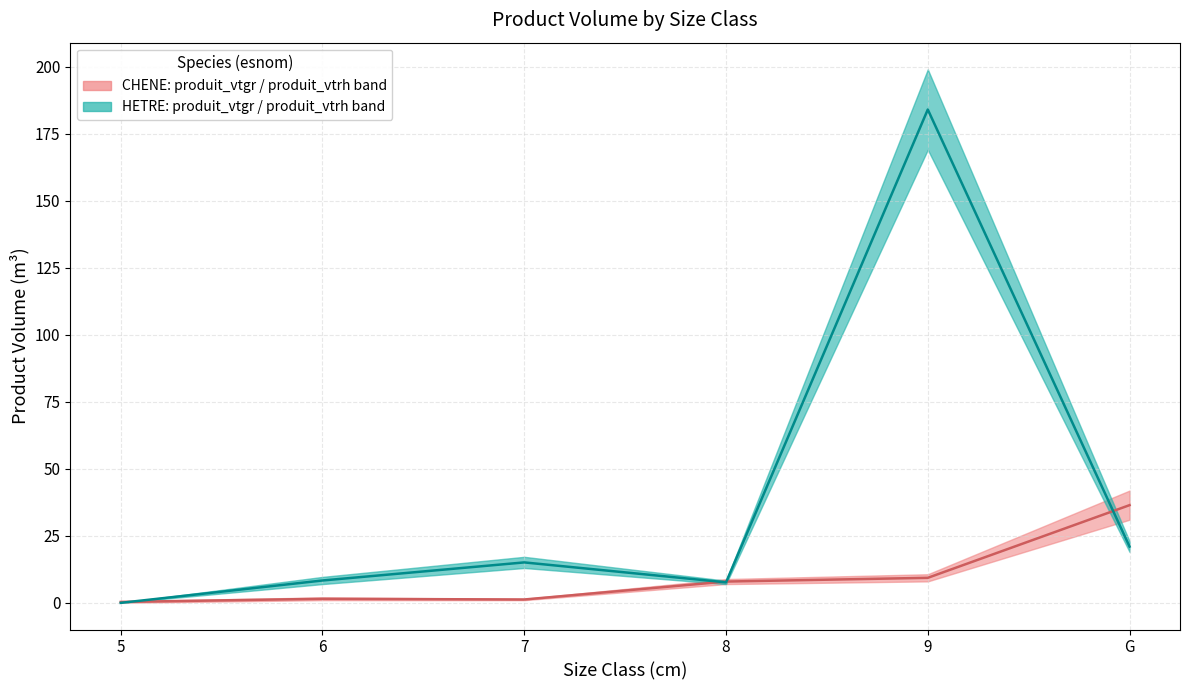

How many categories are shown in the chart?

6